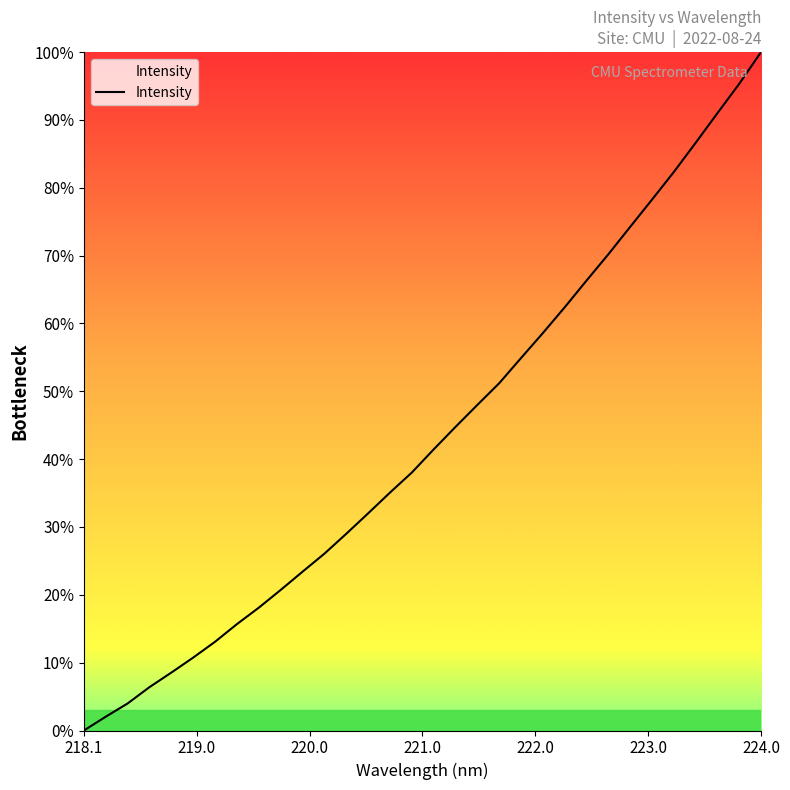

What is the maximum value shown in the chart?

100.0